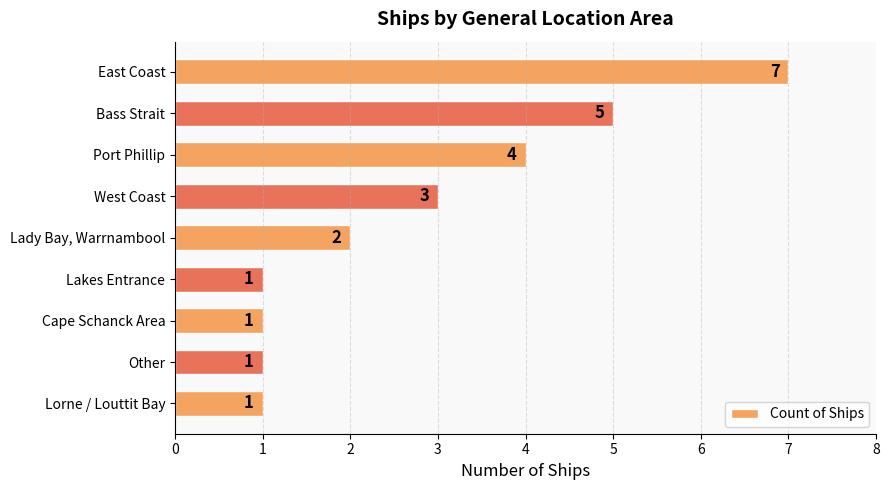

What position from the bottom is Lakes Entrance?

4